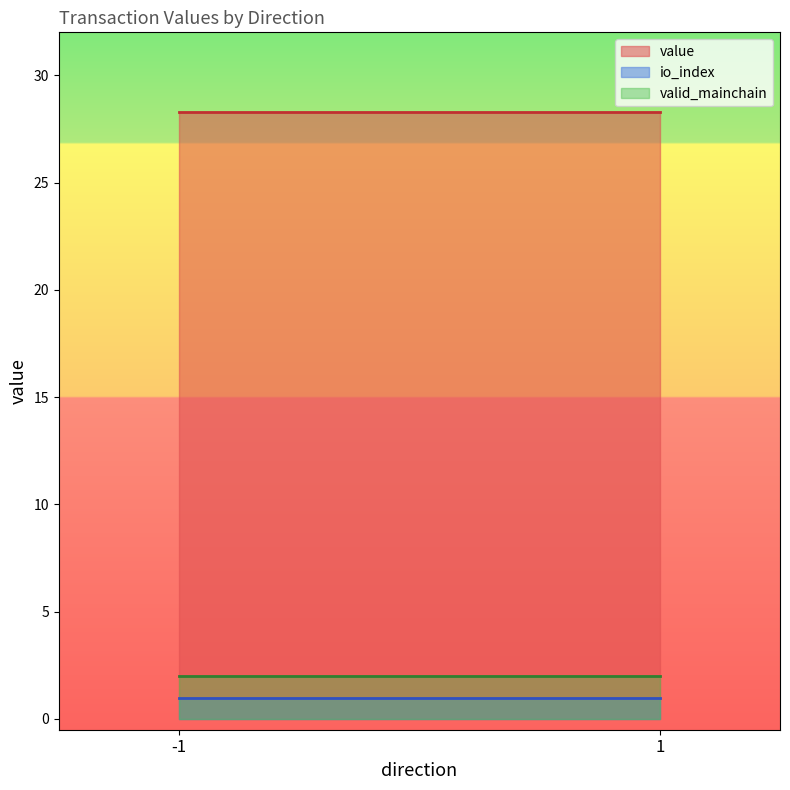

What is the value of the value point at the 2nd from the left?

28.2